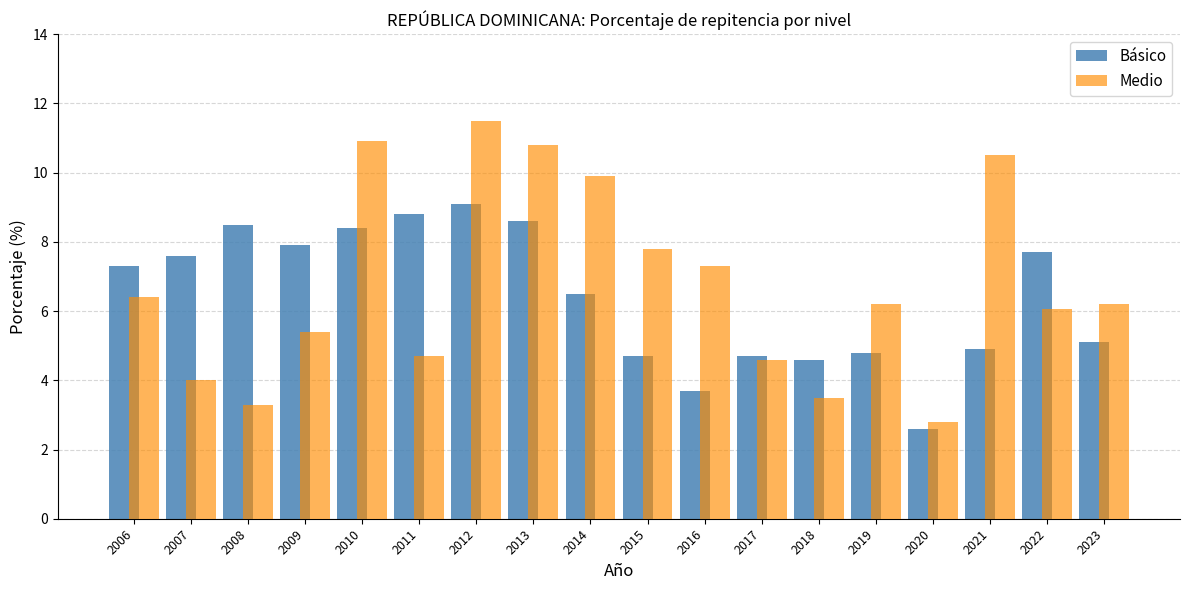

Reading left to right, what are all the values shown in this chart?

Básico: 2006=7.3	2007=7.6	2008=8.5	2009=7.9	2010=8.4	2011=8.8	2012=9.1	2013=8.6	2014=6.5	2015=4.7	2016=3.7	2017=4.7	2018=4.6	2019=4.8	2020=2.6	2021=4.9	2022=7.7	2023=5.1
Medio: 2006=6.4	2007=4.0	2008=3.3	2009=5.4	2010=10.9	2011=4.7	2012=11.5	2013=10.8	2014=9.9	2015=7.8	2016=7.3	2017=4.6	2018=3.5	2019=6.2	2020=2.8	2021=10.5	2022=6.1	2023=6.2